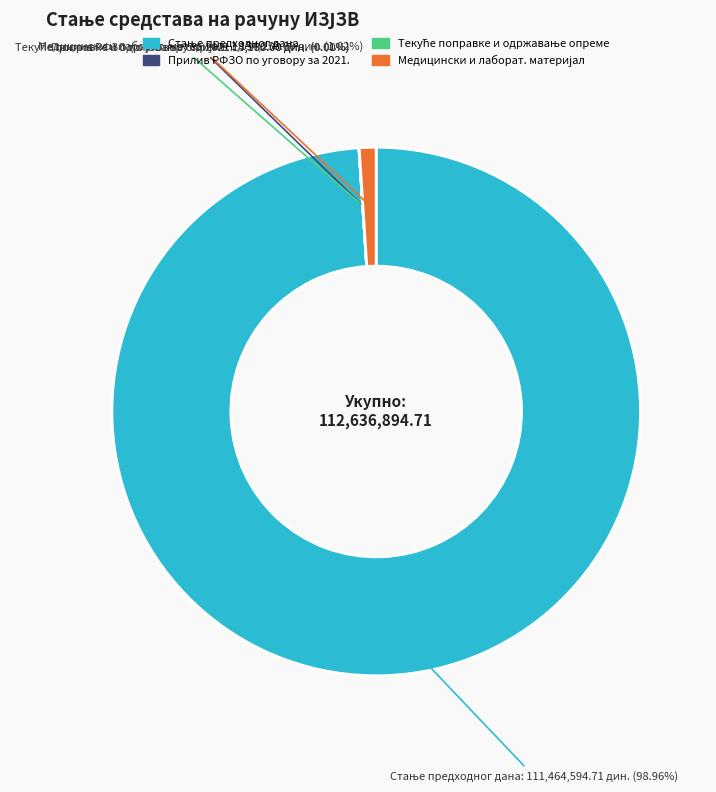

Is there any slice that represents more than half of the pie?

Yes